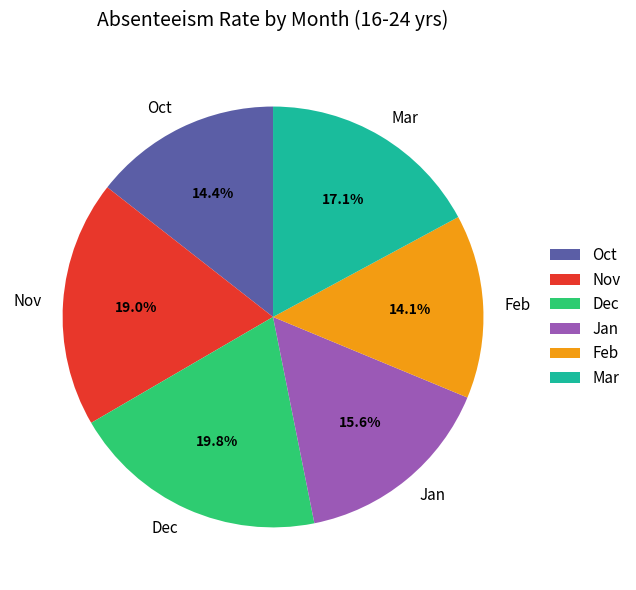

What percentage is NOT represented by Oct?

85.6%